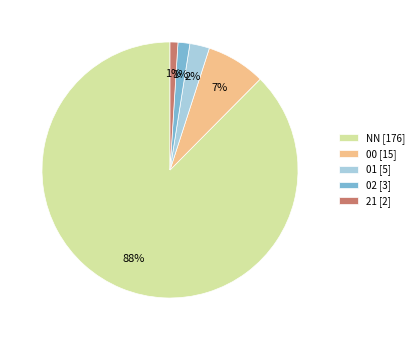

True or false: 02 accounts for 1% of the total.

True